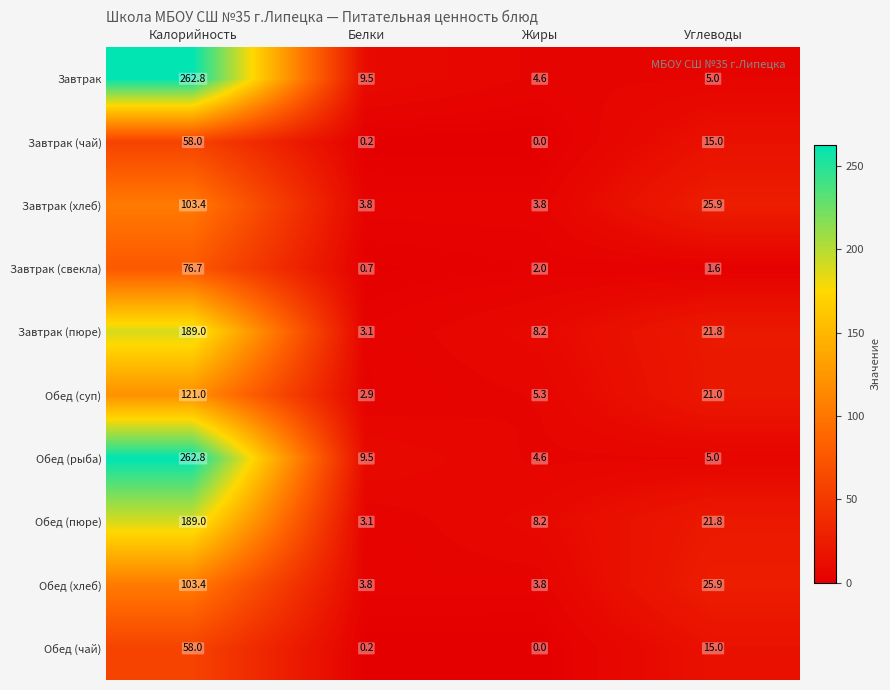

Rank the categories by Обед (чай) value from lowest to highest.

Жиры, Белки, Углеводы, Калорийность